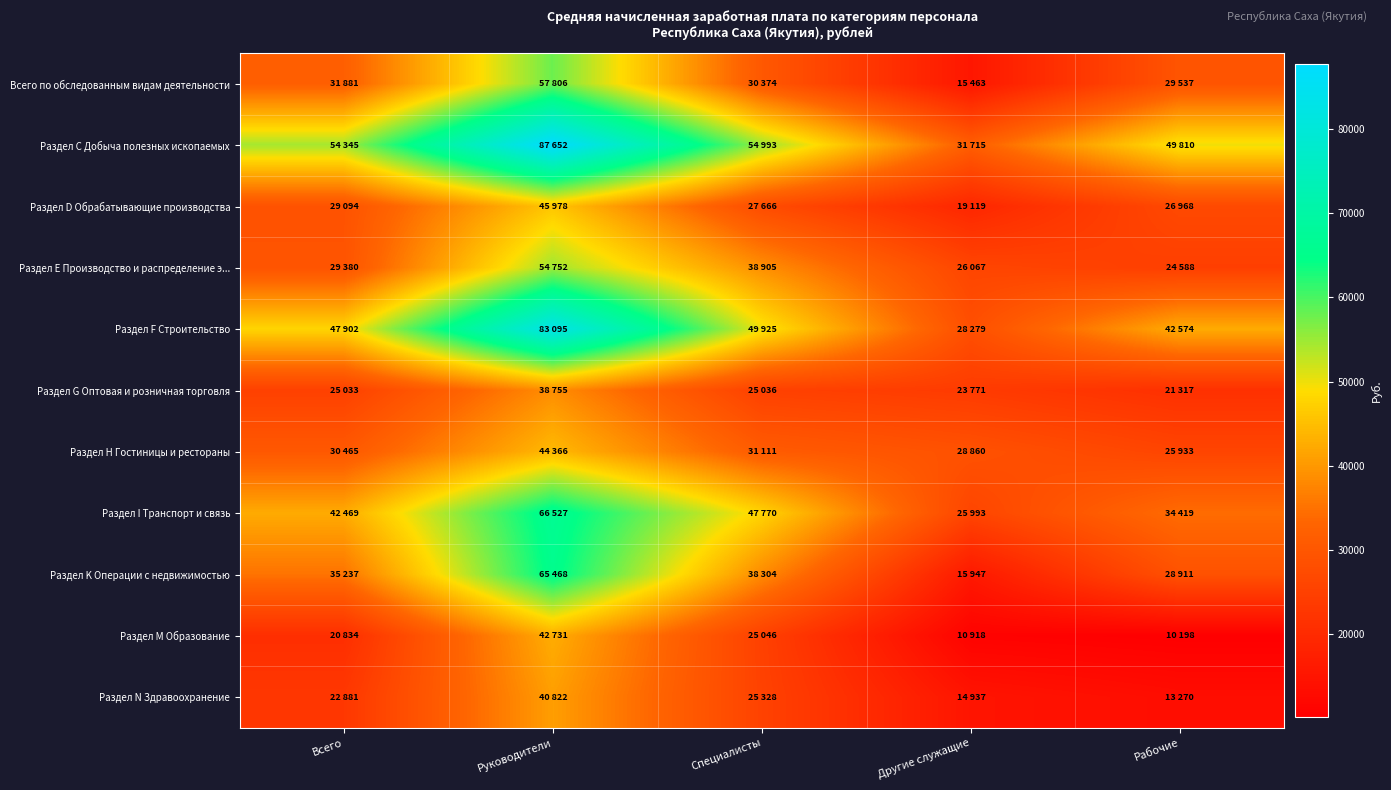

Which series changed the most between Всего and Специалисты?

Раздел Е Производство и распределение э...